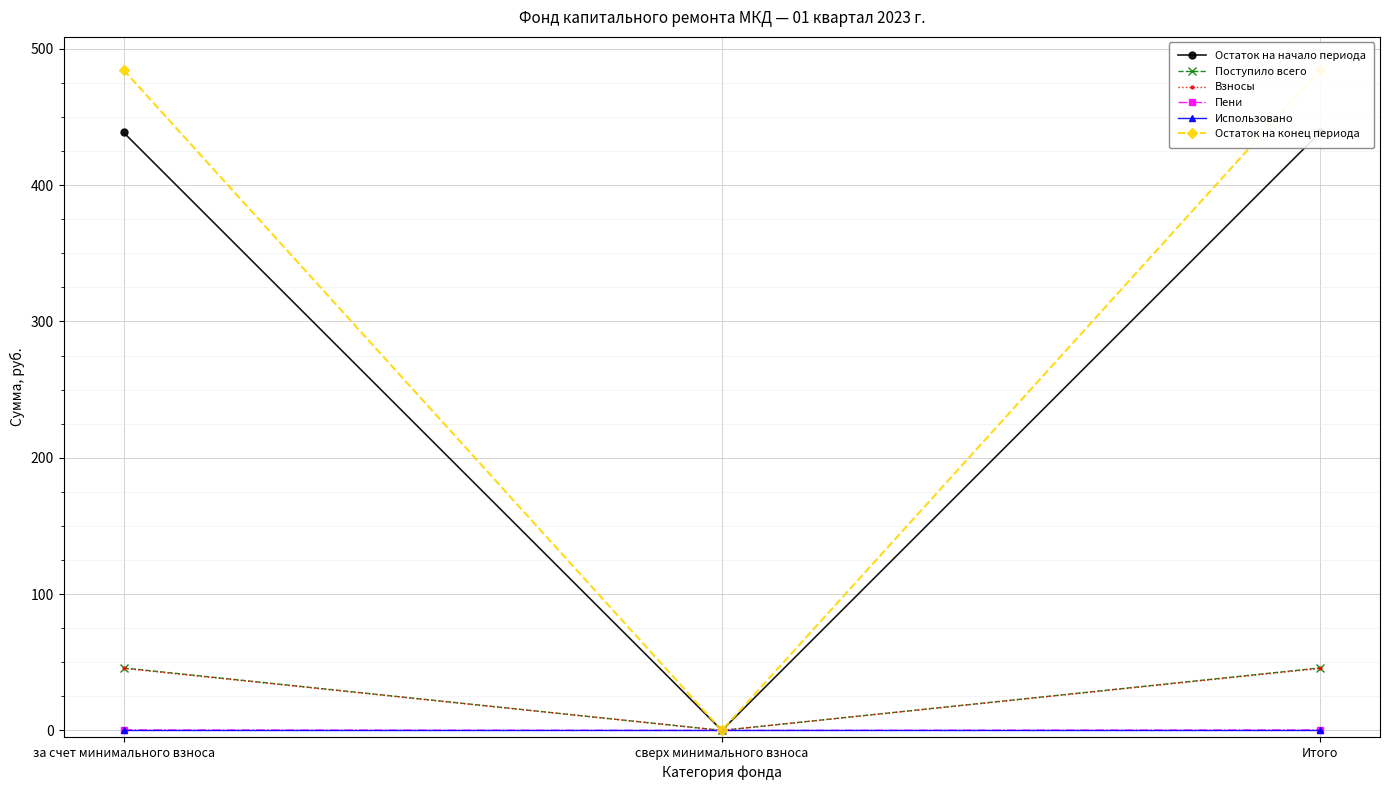

Reading right to left, extract all data points from this chart.

Остаток на начало периода: Итого=438.6	сверх минимального взноса=0.0	за счет минимального взноса=438.6
Поступило всего: Итого=45.9	сверх минимального взноса=0.0	за счет минимального взноса=45.9
Взносы: Итого=45.5	сверх минимального взноса=0.0	за счет минимального взноса=45.5
Пени: Итого=0.3	сверх минимального взноса=0.0	за счет минимального взноса=0.3
Использовано: Итого=0.0	сверх минимального взноса=0.0	за счет минимального взноса=0.0
Остаток на конец периода: Итого=484.5	сверх минимального взноса=0.0	за счет минимального взноса=484.5